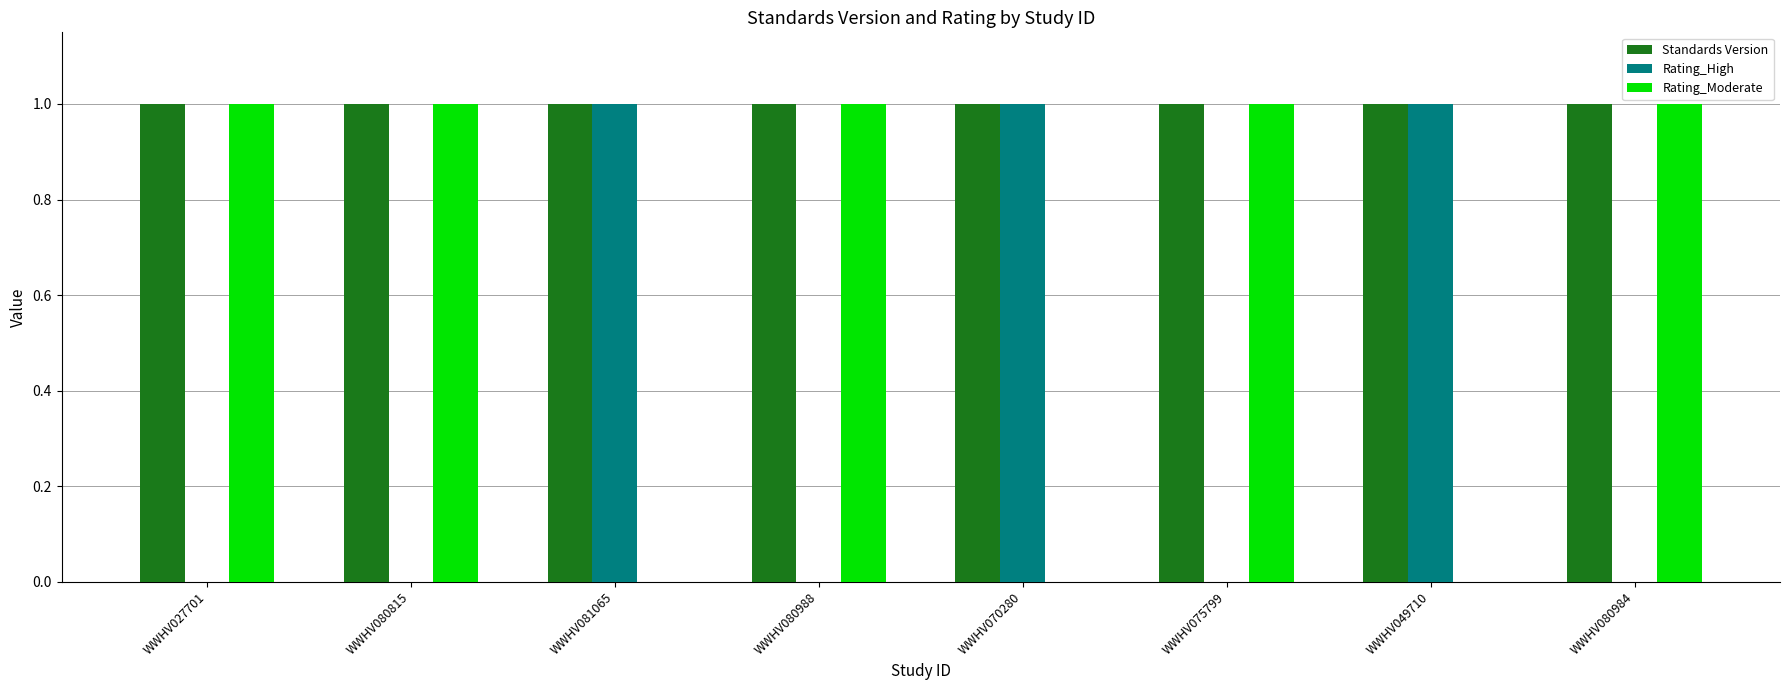

What is the spread (max minus min) of values at WWHV080988?

1